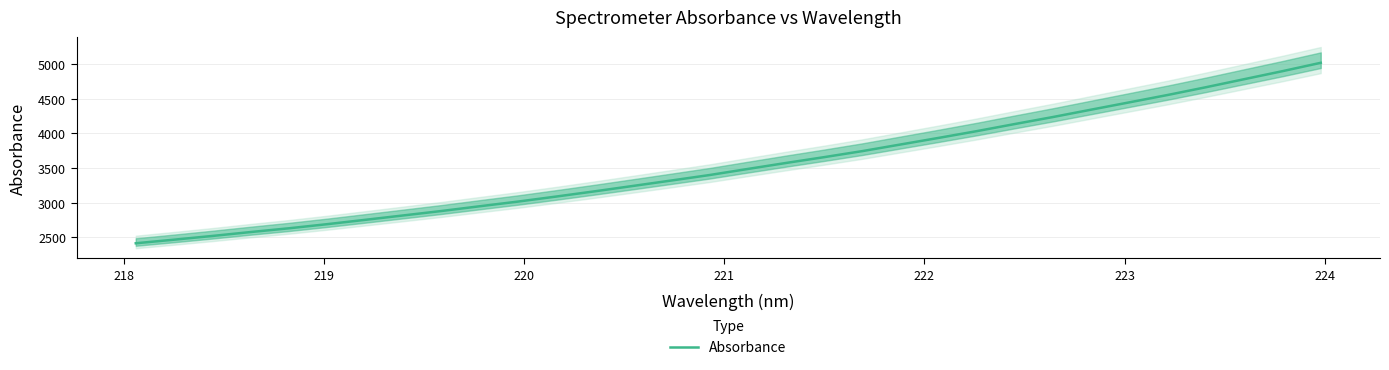

What is the highest value of the Absorbance series?

5022.0